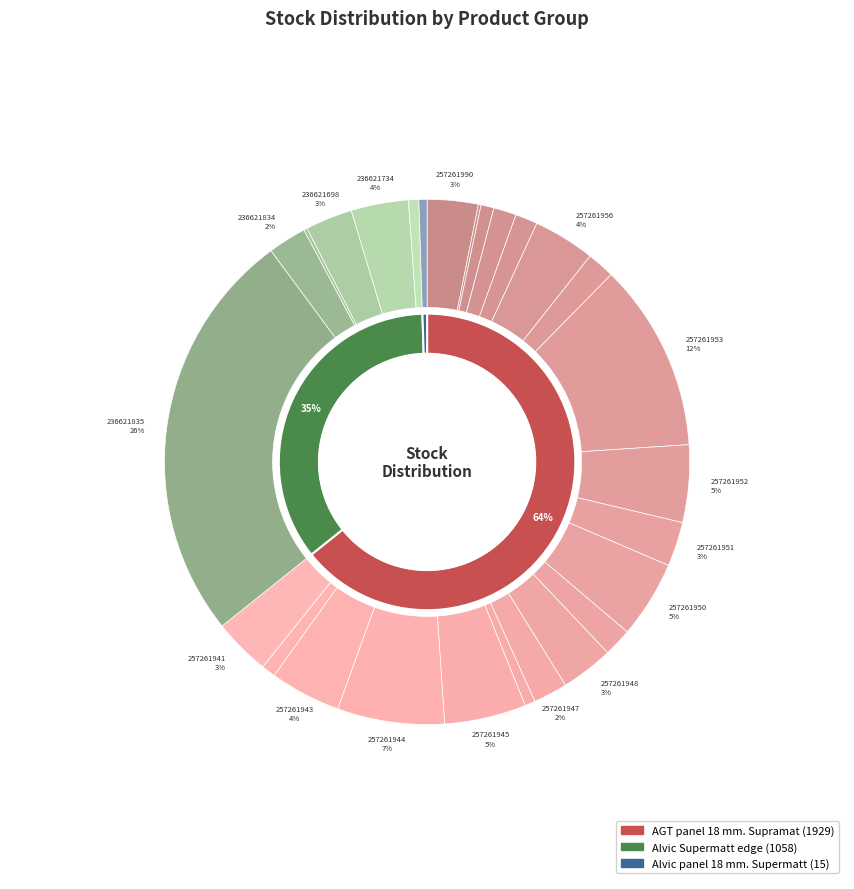

What is the largest slice in the pie chart?

236621835